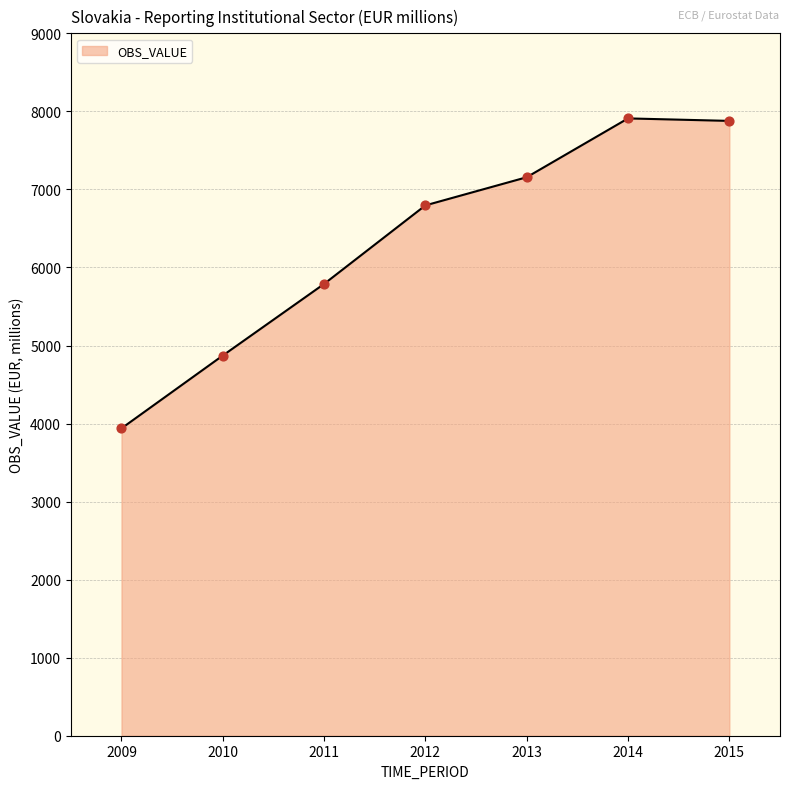

What is the ratio of the value at 2009 to the value at 2013?

0.6